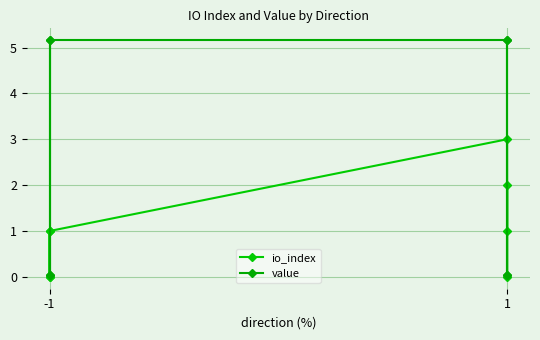

Is it true that io_index equals 0.7 at 1?

False